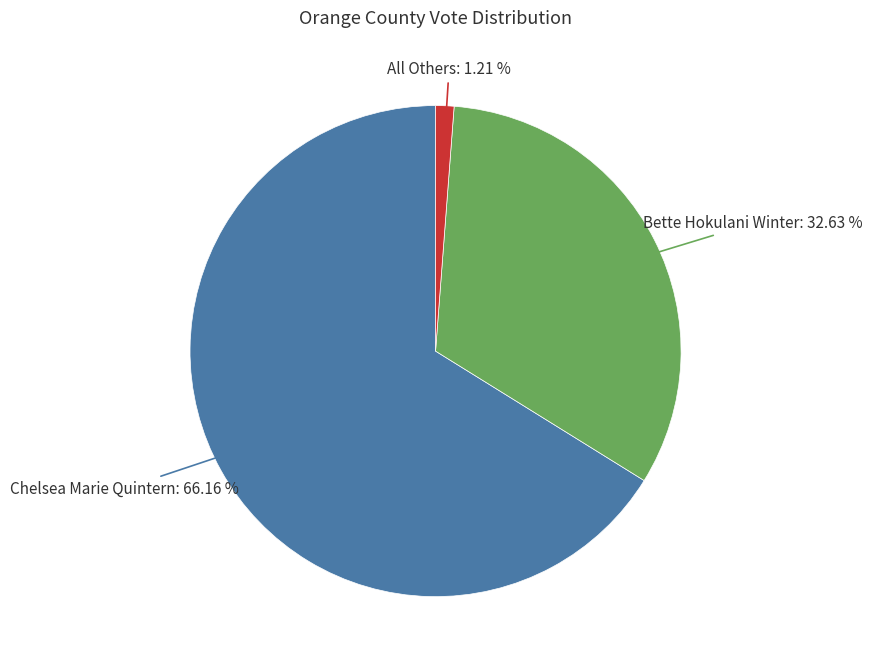

How much of the chart is everything except Chelsea Marie Quintern?

33.8%